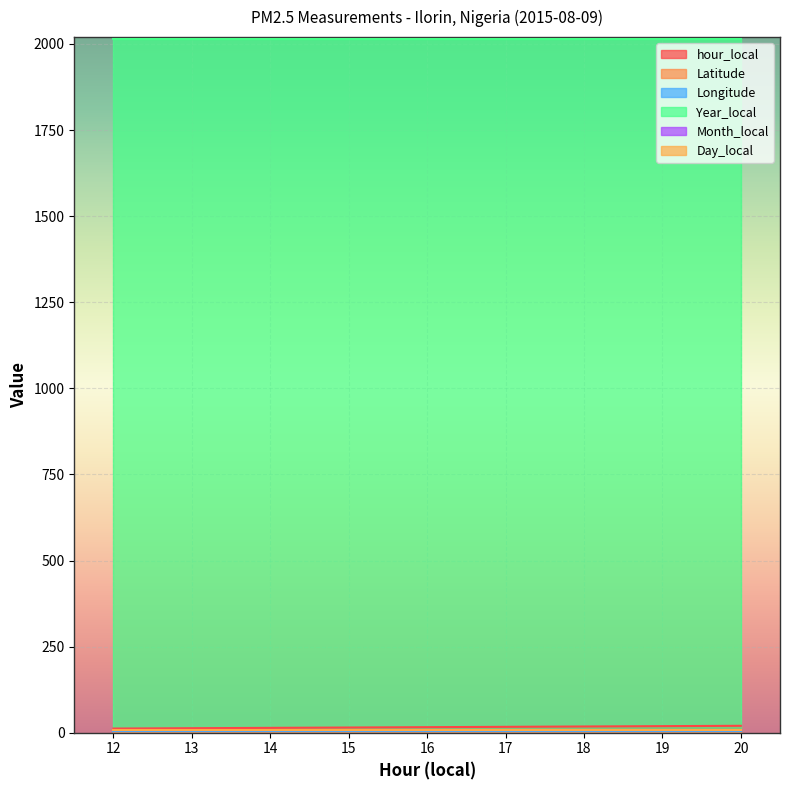

Rank the series by their maximum value, from lowest to highest.

Longitude, Month_local, Latitude, Day_local, hour_local, Year_local